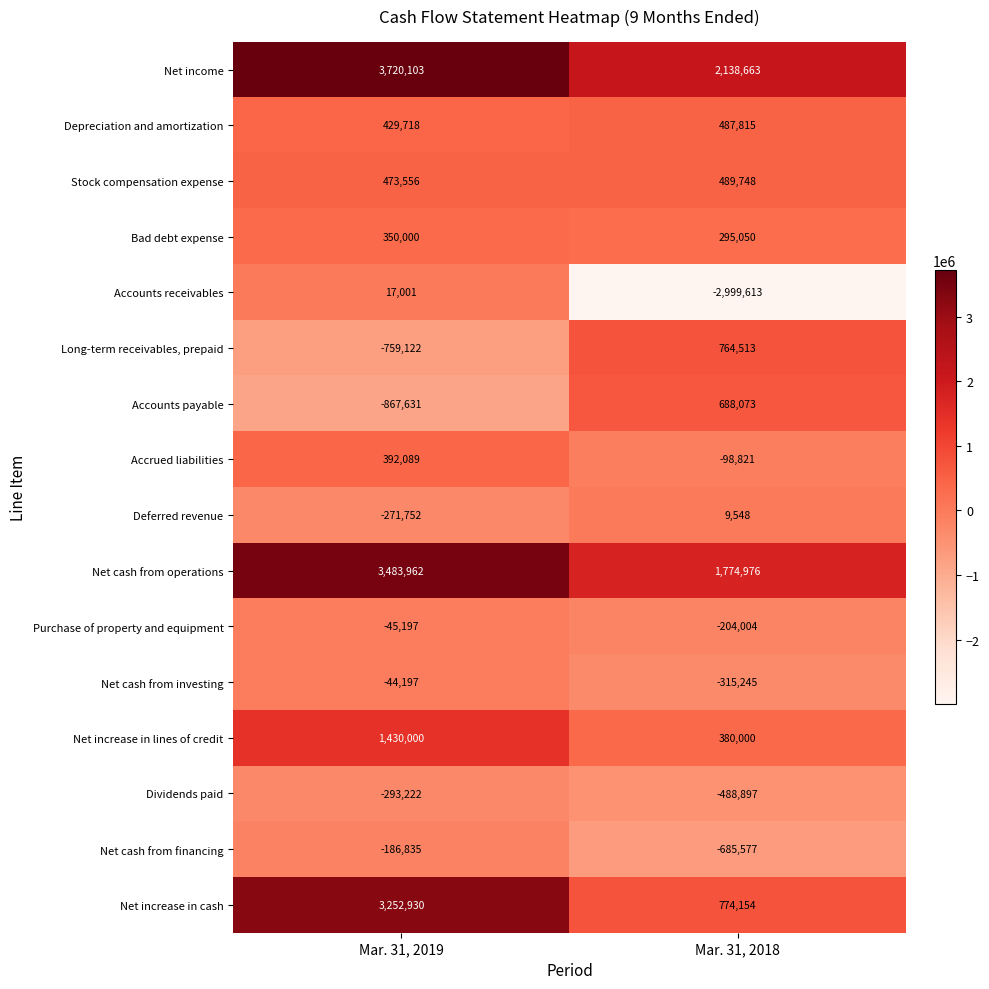

At which category is the sum across all series the highest?

Mar. 31, 2019